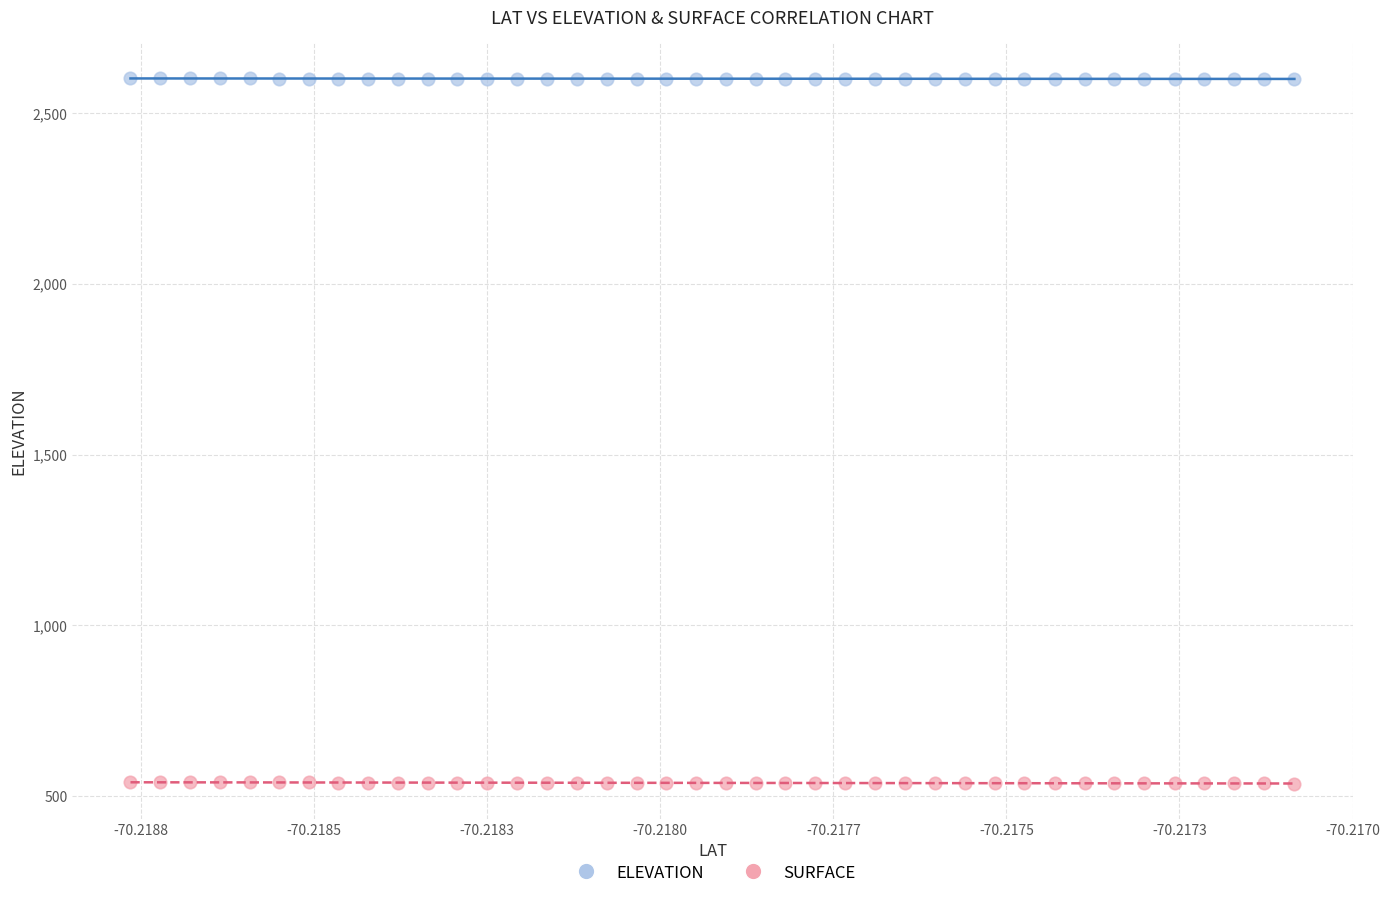

Which series reaches the maximum Y coordinate?

ELEVATION